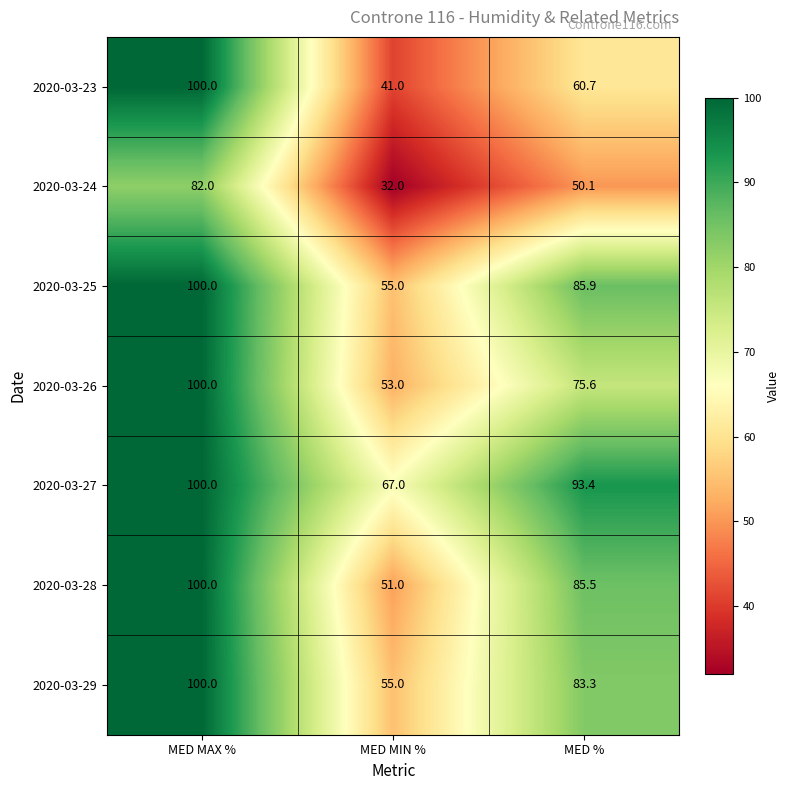

What is the difference between the maximum and minimum values in the 2020-03-27 series?

33.0